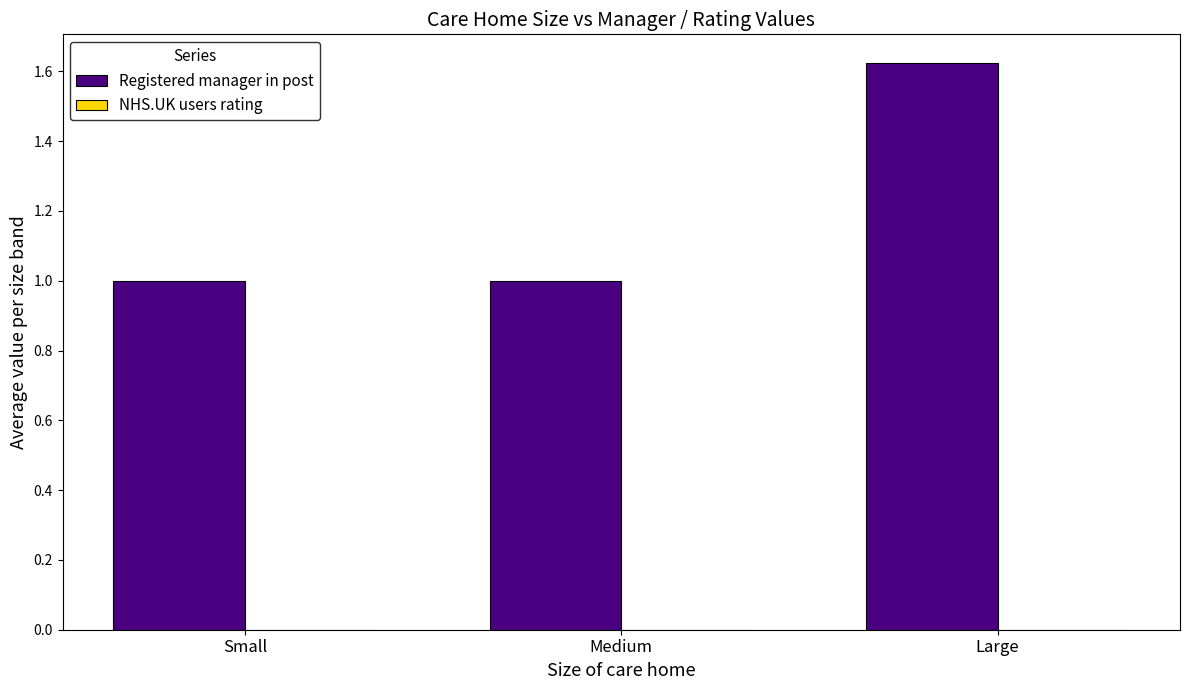

What is the change in value from Medium to Large?

+0.6